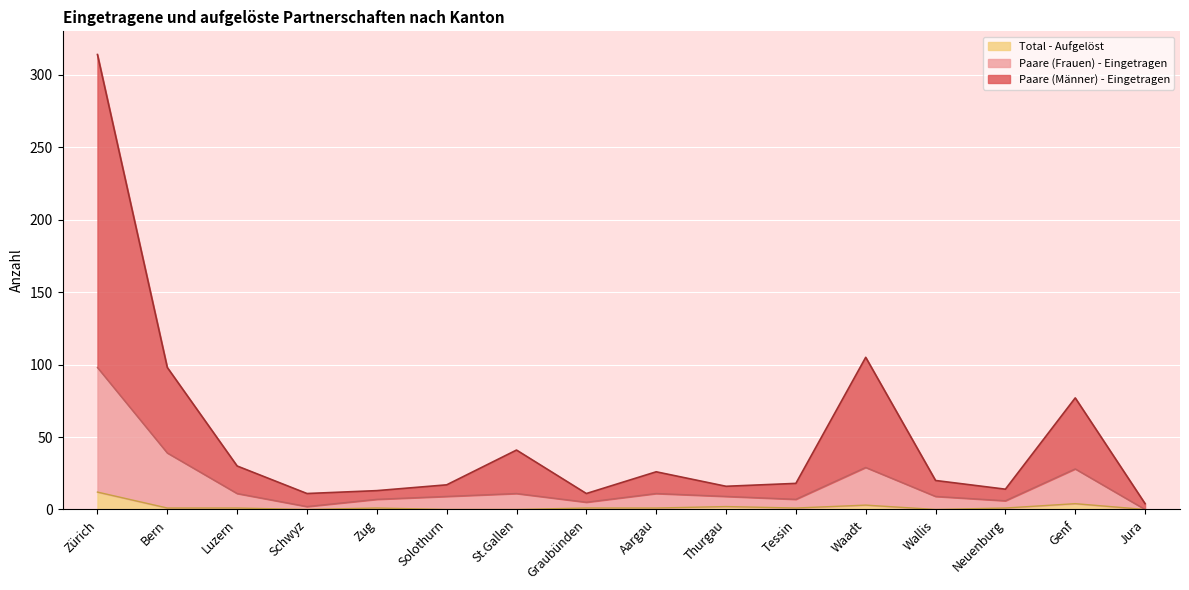

At which label does Total - Aufgelöst reach its peak?

Zürich